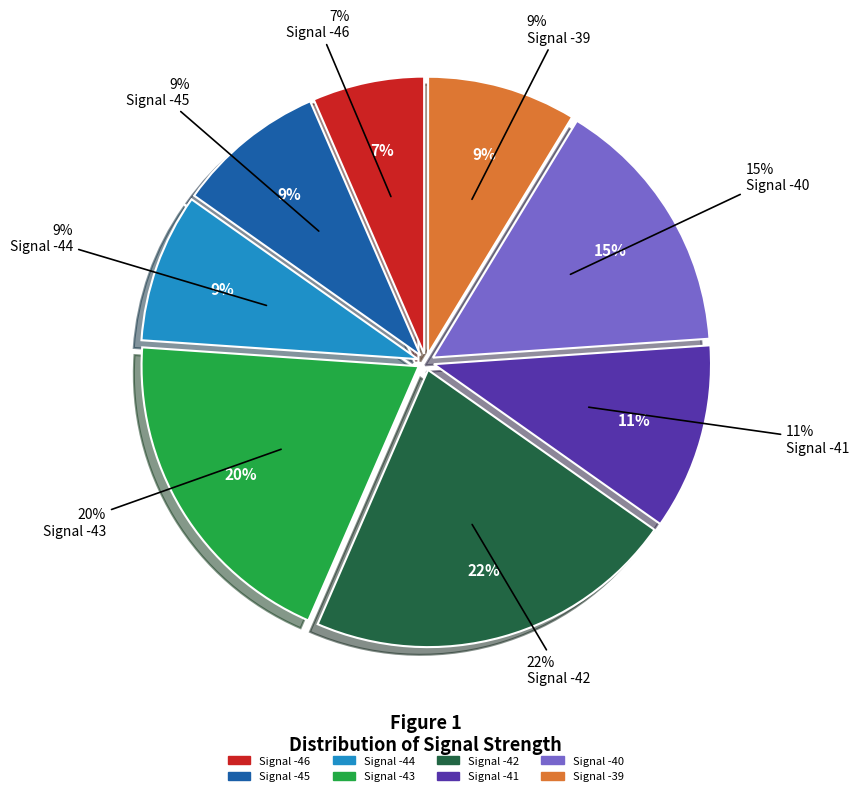

Does Signal -45 represent more than half of the total?

No